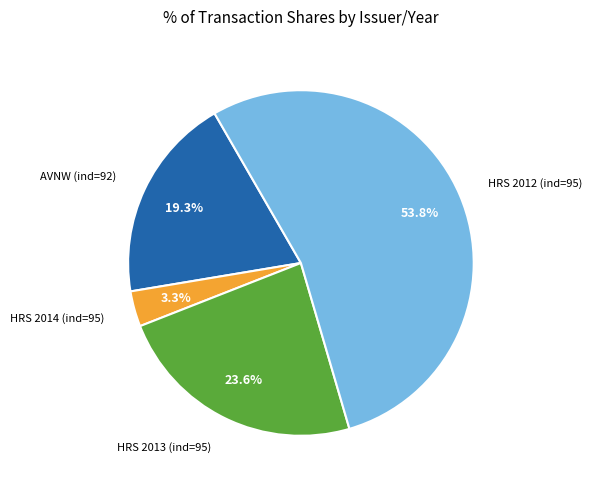

Is the sum of HRS 2014 (ind=95) and HRS 2012 (ind=95) greater than half?

Yes